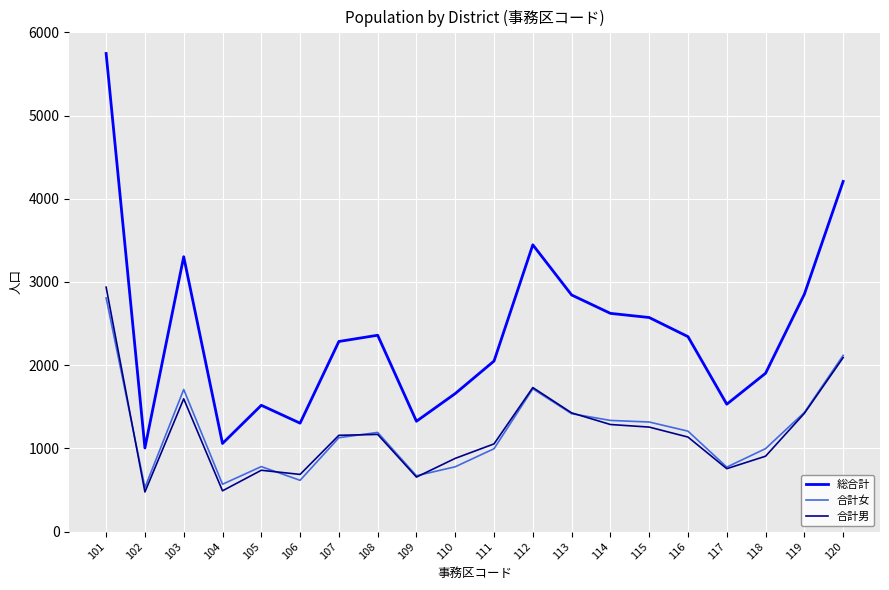

How many series are shown in this chart?

3